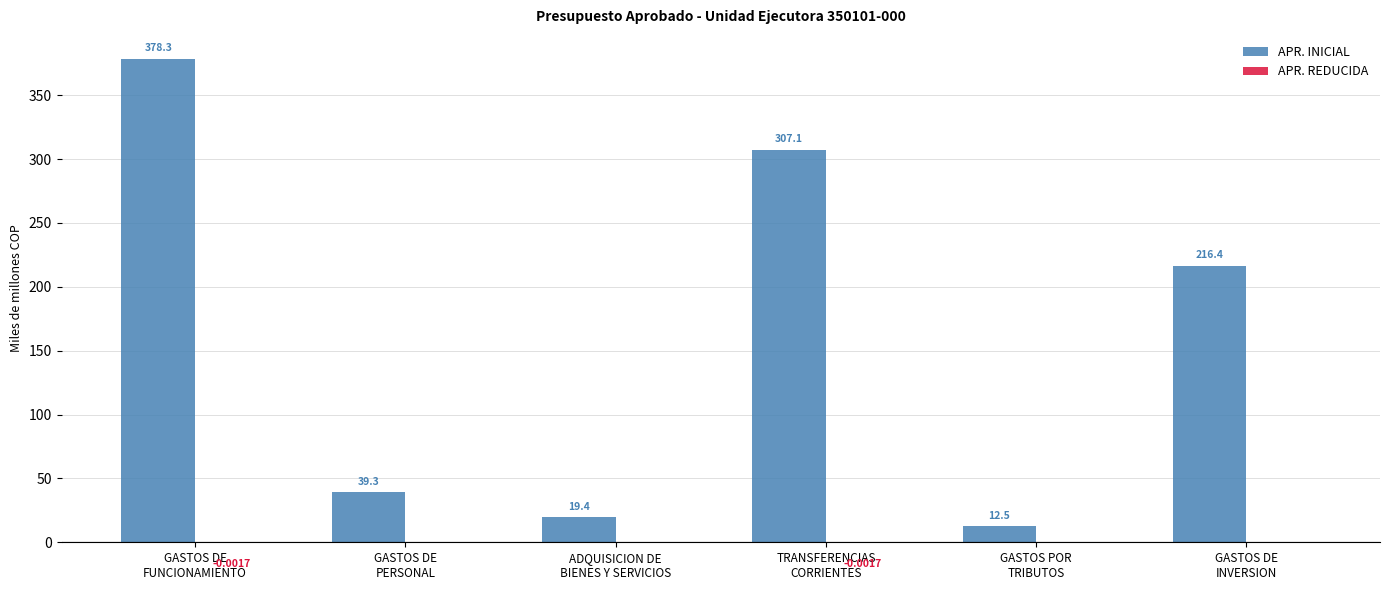

Which series has the largest total across all categories?

APR. INICIAL